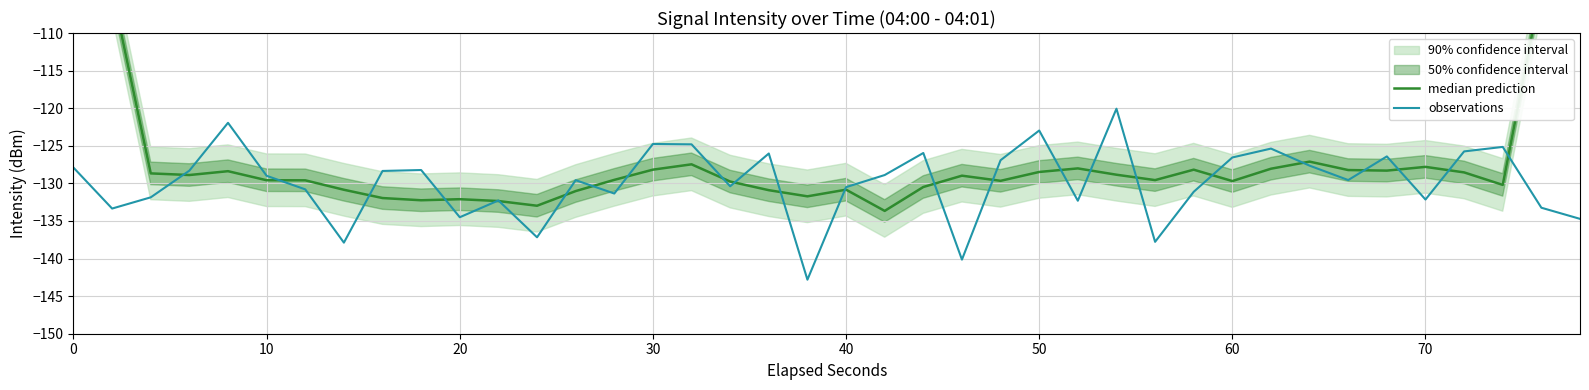

At how many categories does at least one series exceed -130?

34